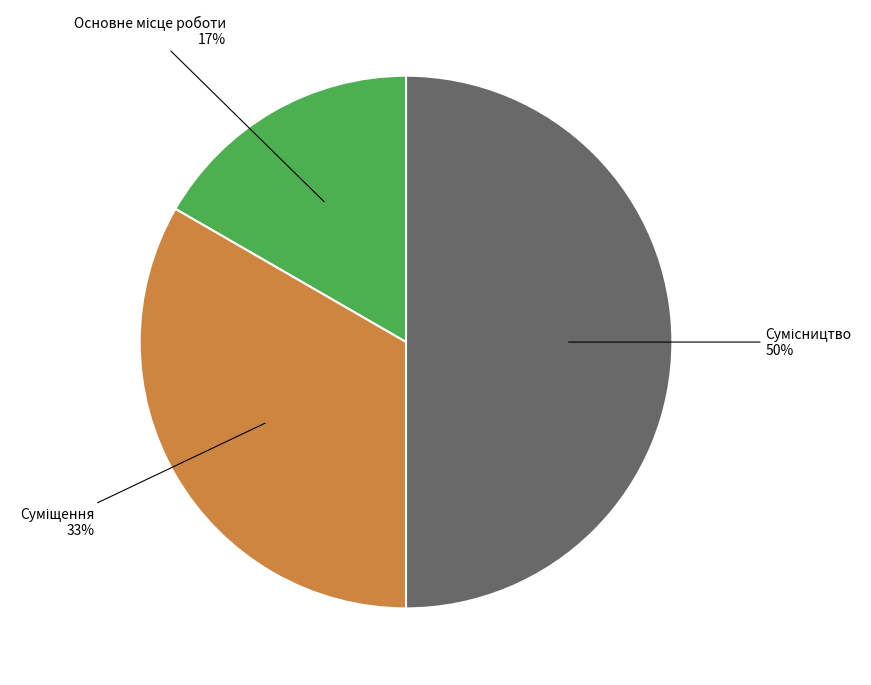

To the nearest percent, what is the difference between the largest and smallest slice percentages?

33%